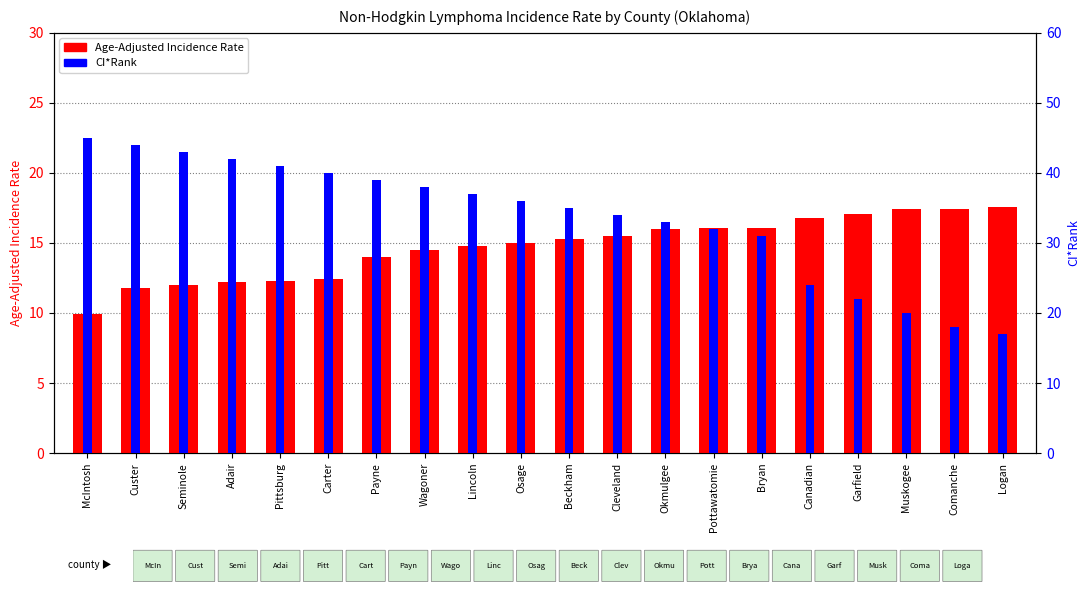

Reading left to right, extract all data points from this chart.

Age-Adjusted Incidence Rate: McIntosh=9.9	Custer=11.8	Seminole=12.0	Adair=12.2	Pittsburg=12.3	Carter=12.4	Payne=14.0	Wagoner=14.5	Lincoln=14.8	Osage=15.0	Beckham=15.3	Cleveland=15.5	Okmulgee=16.0	Pottawatomie=16.1	Bryan=16.1	Canadian=16.8	Garfield=17.1	Muskogee=17.4	Comanche=17.4	Logan=17.6
CI*Rank: McIntosh=13.5	Custer=13.2	Seminole=12.9	Adair=12.6	Pittsburg=12.3	Carter=12.0	Payne=11.7	Wagoner=11.4	Lincoln=11.1	Osage=10.8	Beckham=10.5	Cleveland=10.2	Okmulgee=9.9	Pottawatomie=9.6	Bryan=9.3	Canadian=7.2	Garfield=6.6	Muskogee=6.0	Comanche=5.4	Logan=5.1